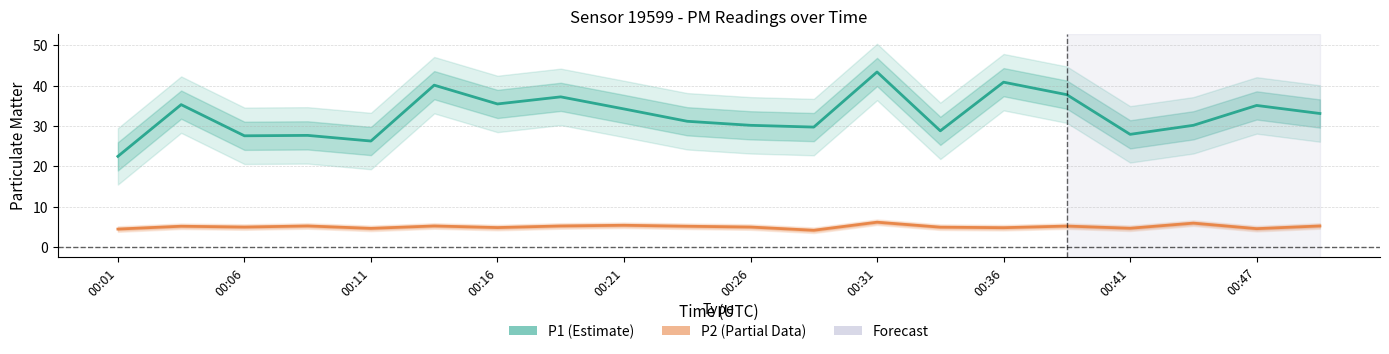

List the series in order of their peak value, highest first.

P1 (Estimate), P2 (Estimate based on partial data)